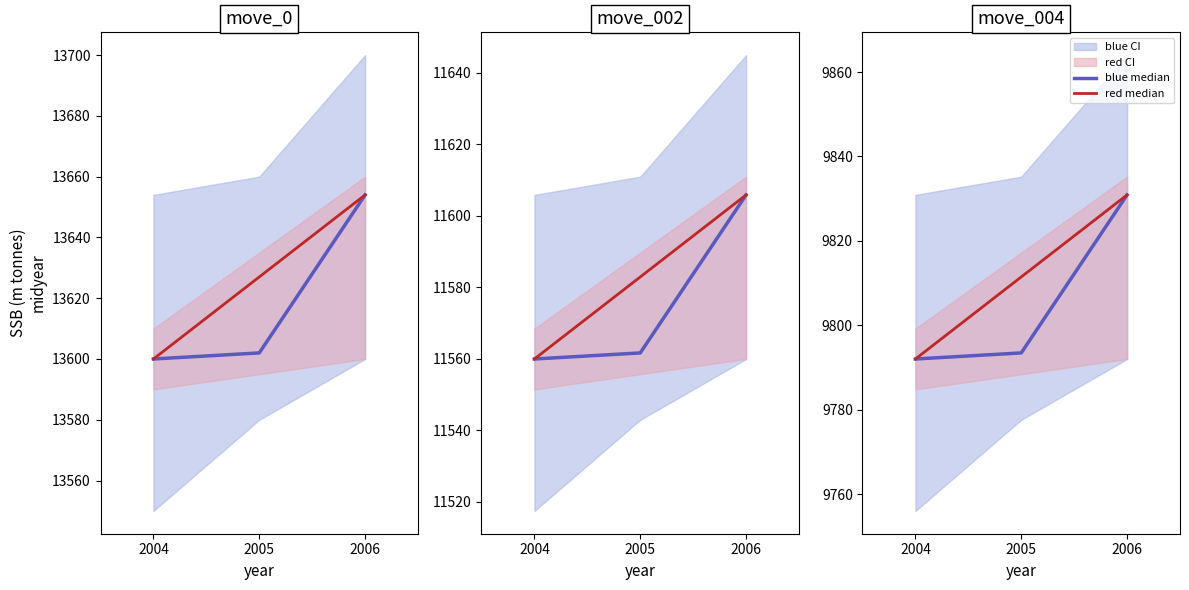

Reading left to right, extract all data points from this chart.

blue median: 2004=9792.0	2005=9793.4	2006=9830.9
red median: 2004=9792.0	2005=9811.4	2006=9830.9